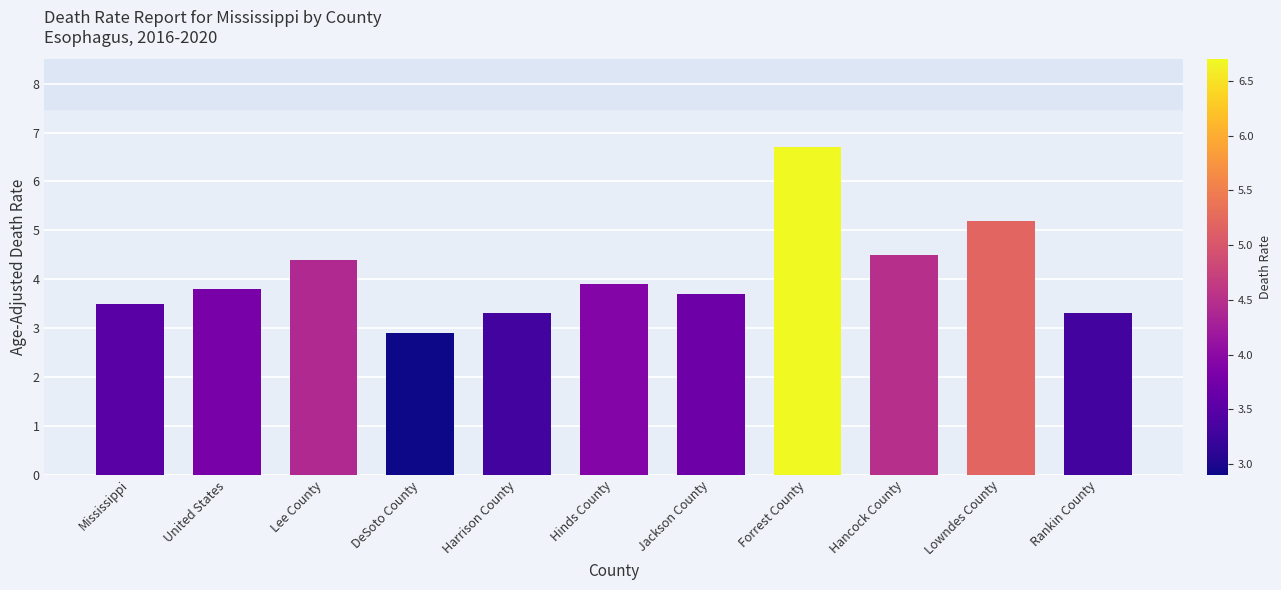

What is the smallest value displayed?

2.9